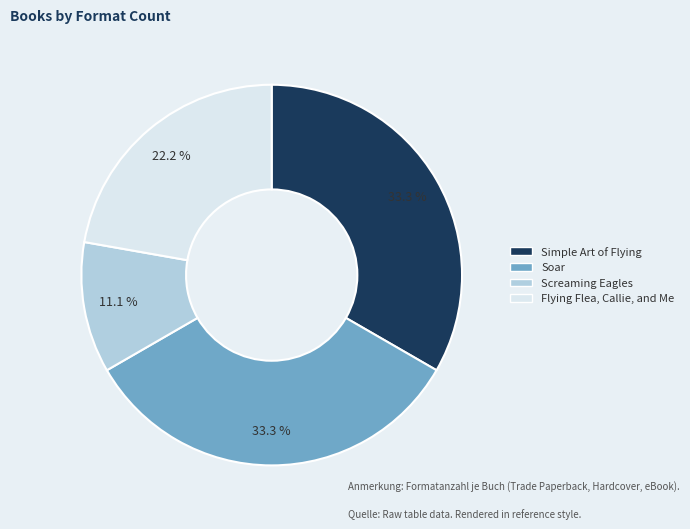

Approximately how many times larger is the value at Soar compared to Flying Flea, Callie, and Me?

1.5